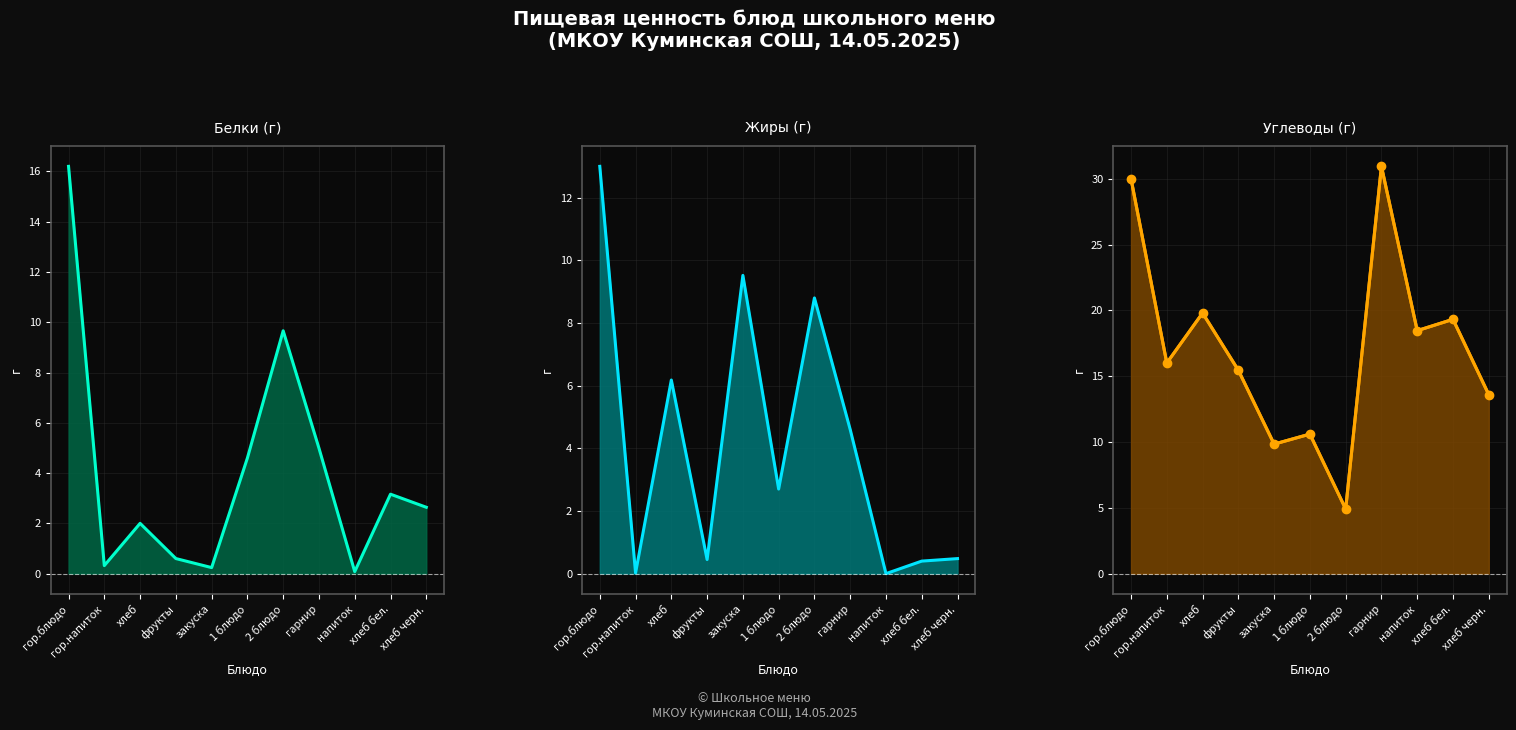

Does the chart display data point markers on the line(s)?

No